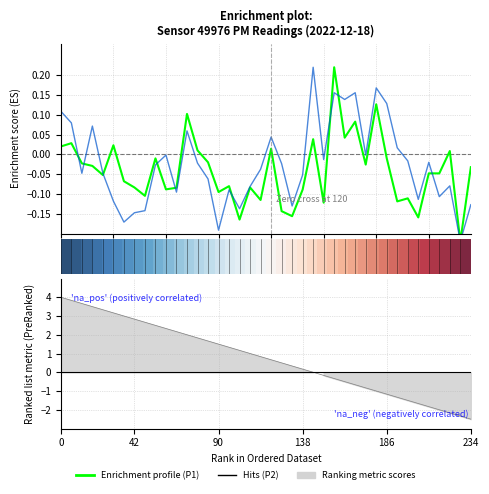

The P2 Enrichment profile series shows -0.0 at 25. True or false?

False